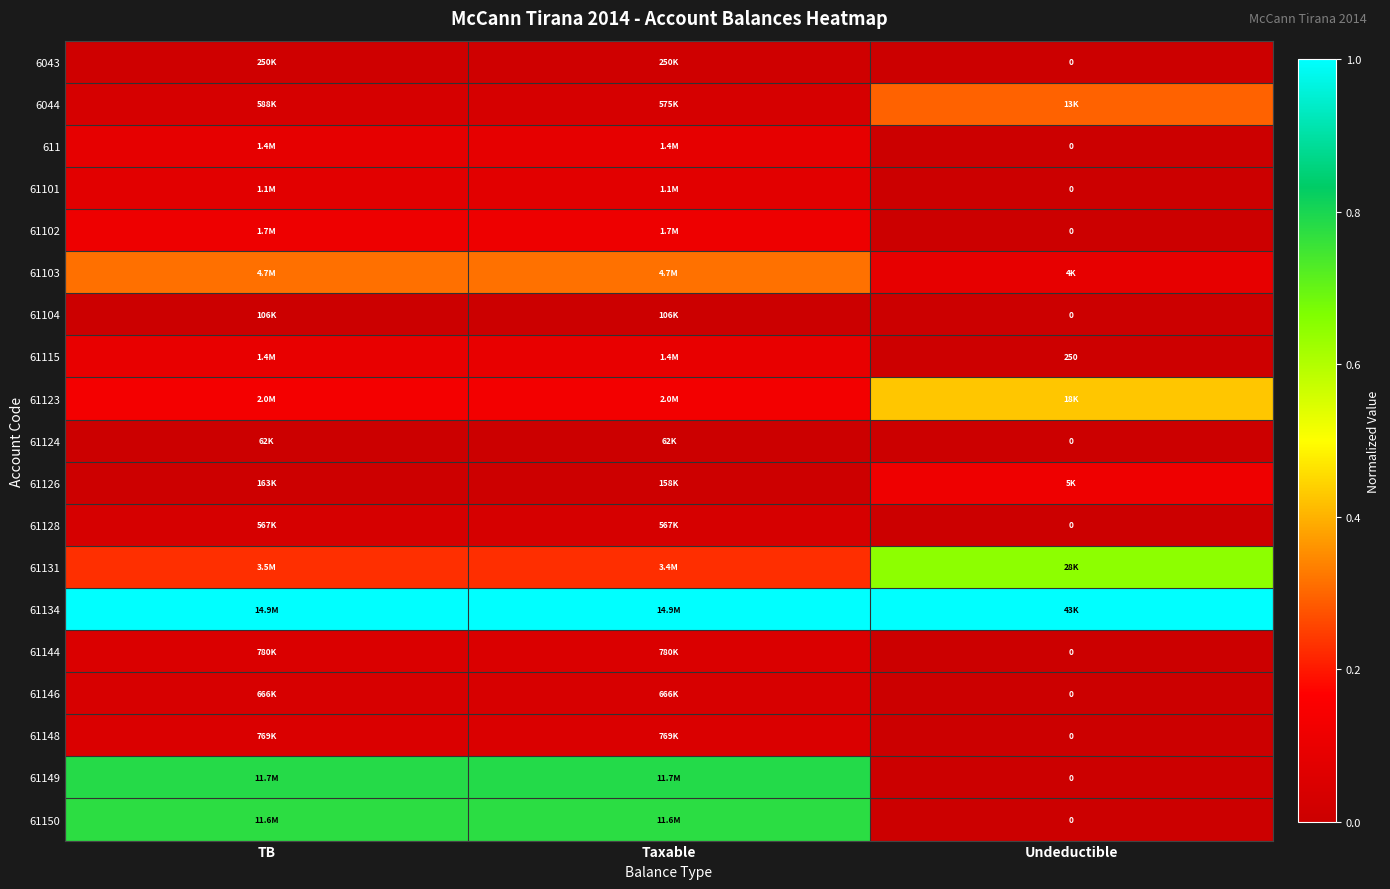

Count the 61103 values in the range 0 to 1.

3